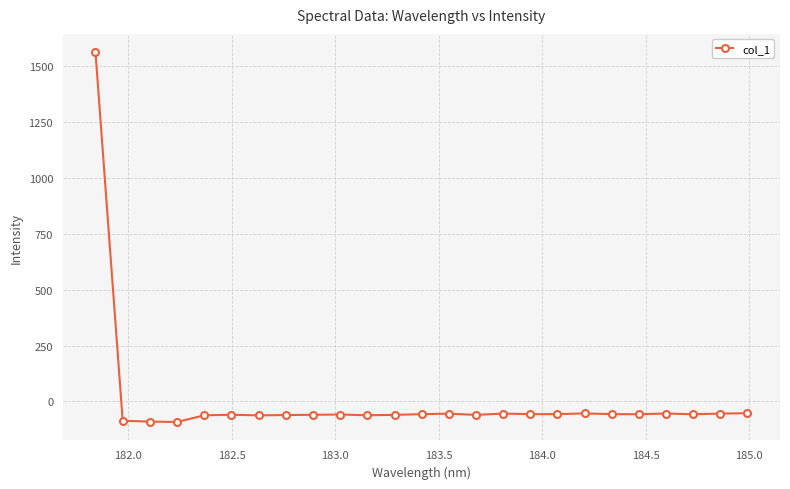

What is the maximum value shown in the chart?

1561.0